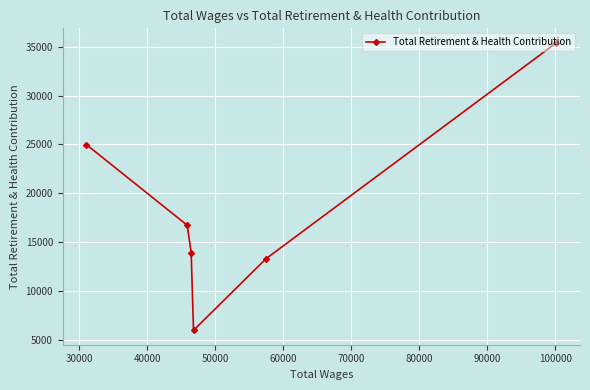

What is the maximum value shown in the chart?

35403